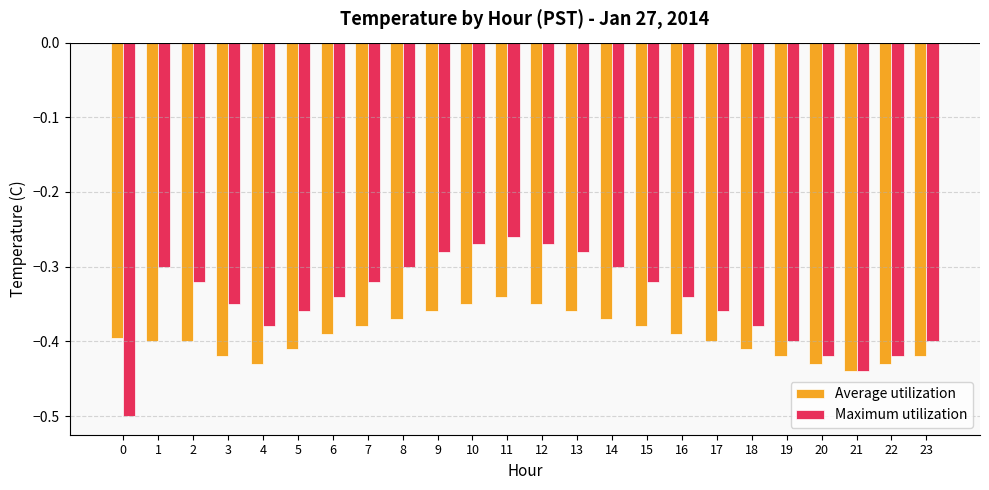

What is the difference between the maximum and minimum values in the Average utilization series?

0.1